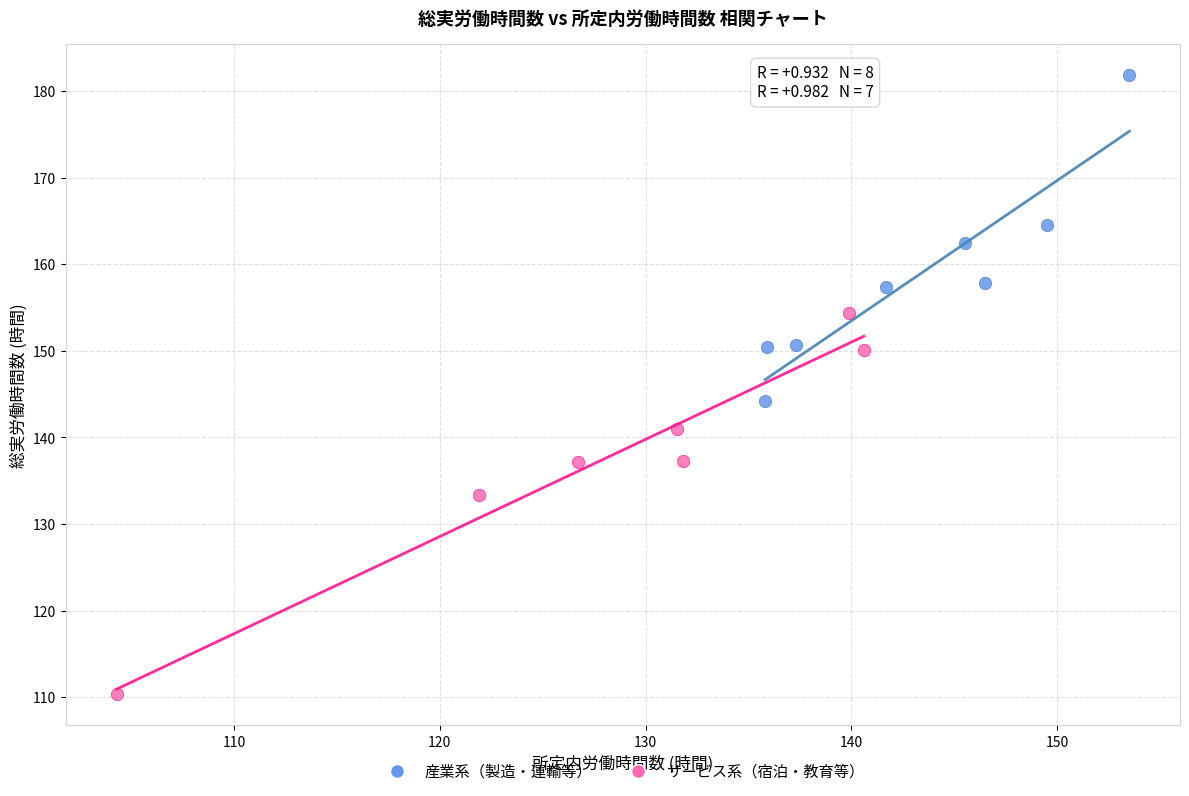

Which series reaches the maximum Y coordinate?

産業系（製造・運輸等）